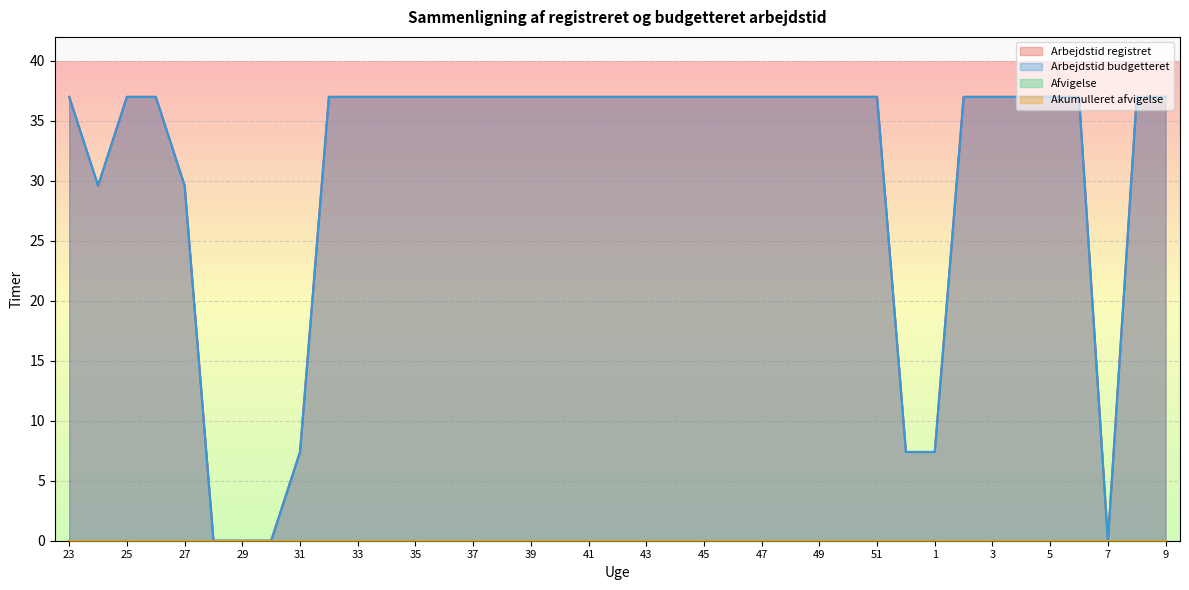

What is the value of the Arbejdstid registret point at the 34th from the left?

37.0